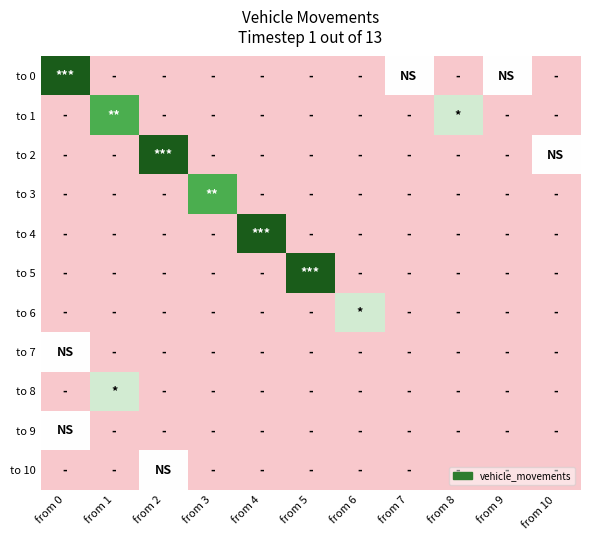

At which category is the sum across all series the highest?

from 0